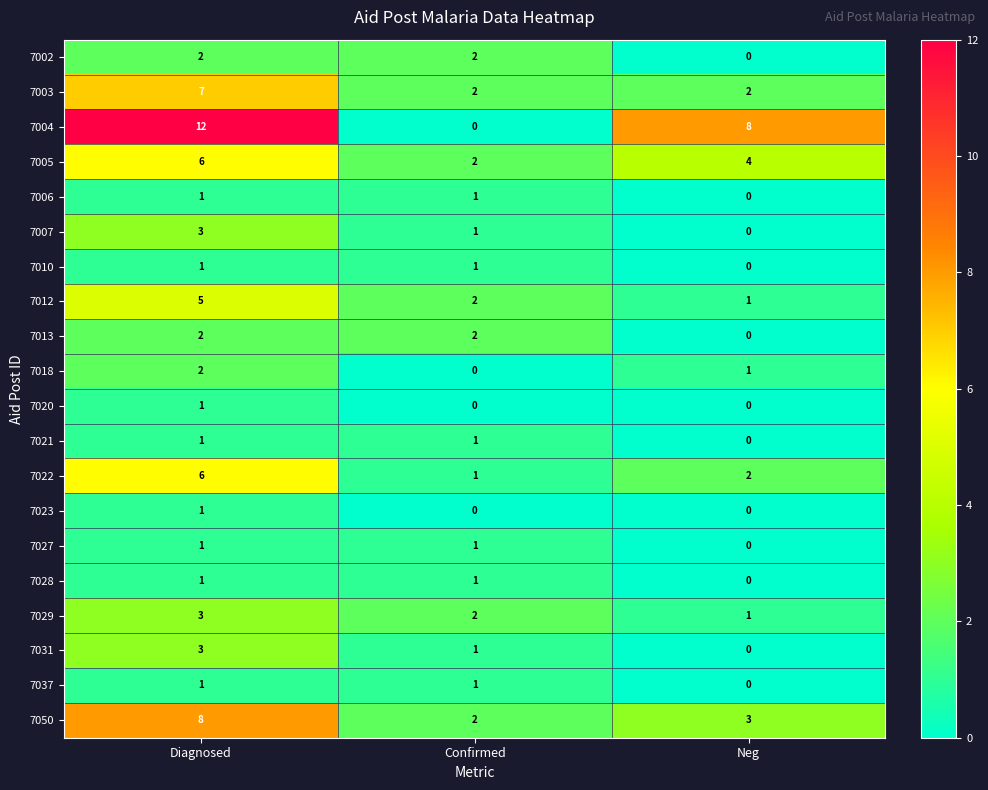

How many categories are shown in the chart?

3